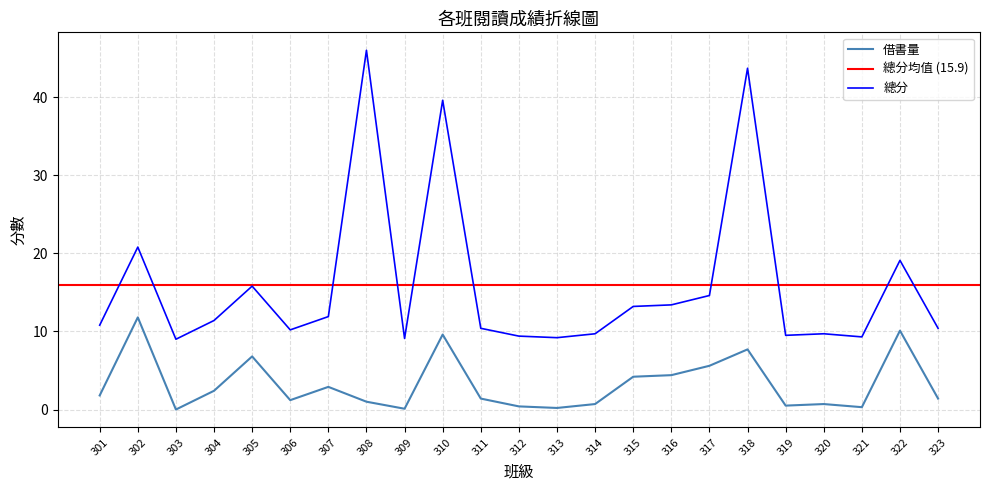

Is the value of 總分 at 312 greater than the value of 借書量 at 302?

No